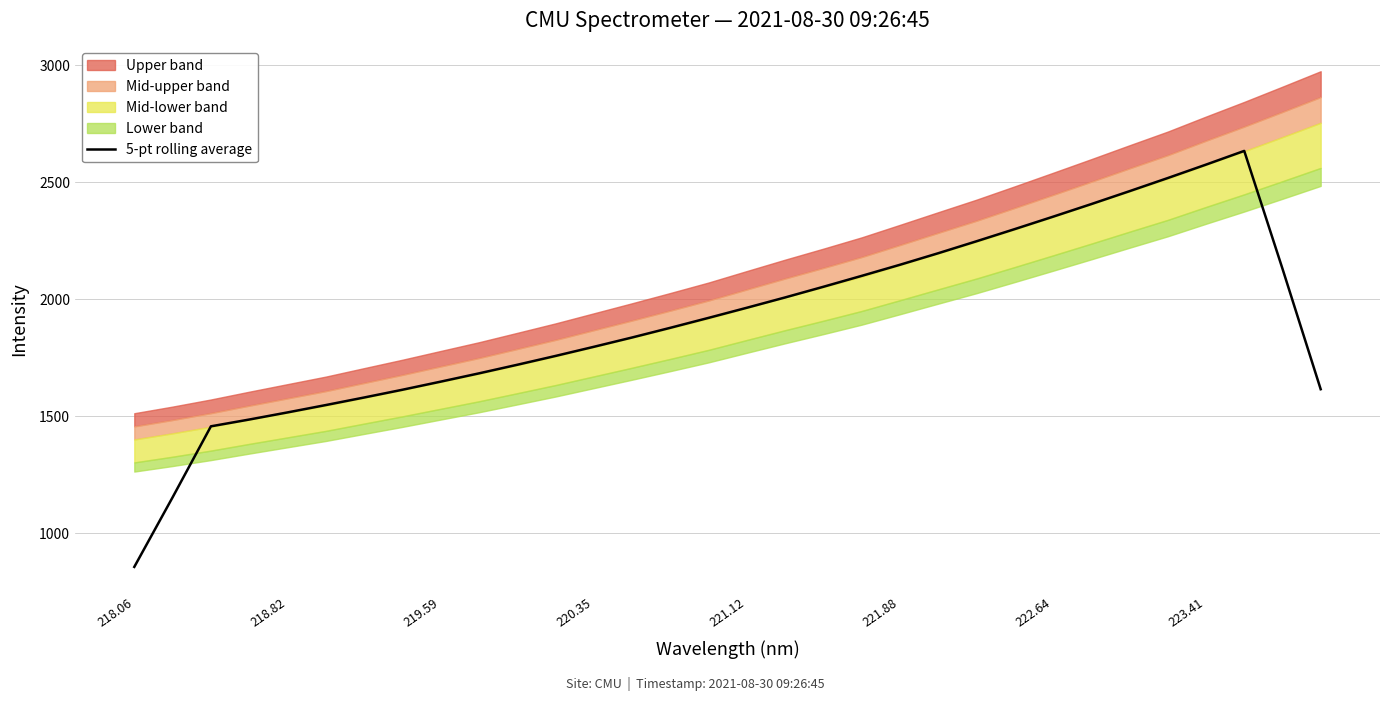

True or false: 5-pt rolling average has a value of 857.1 at 218.06.

True